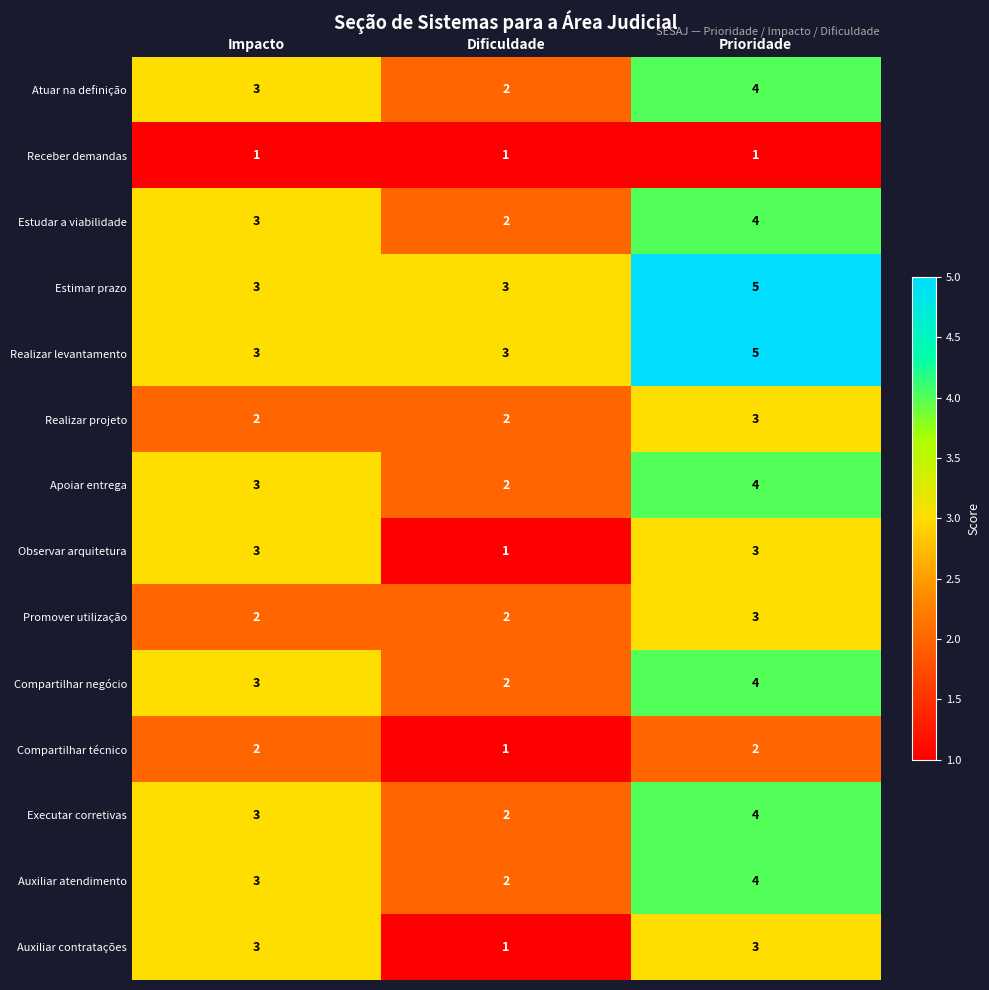

What is the sum of all Atuar na definição values?

9